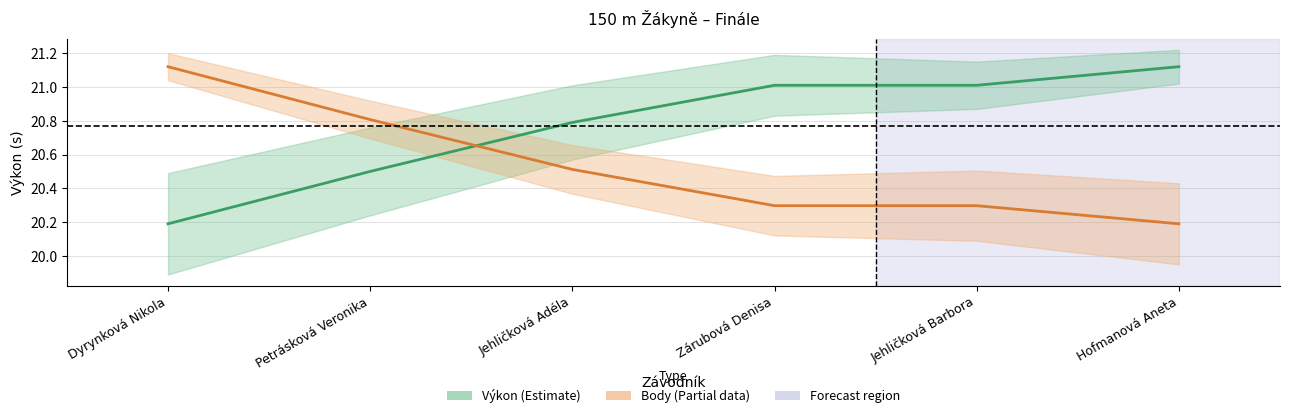

Rank the series by their maximum value, from lowest to highest.

Výkon (s), Body (scaled)